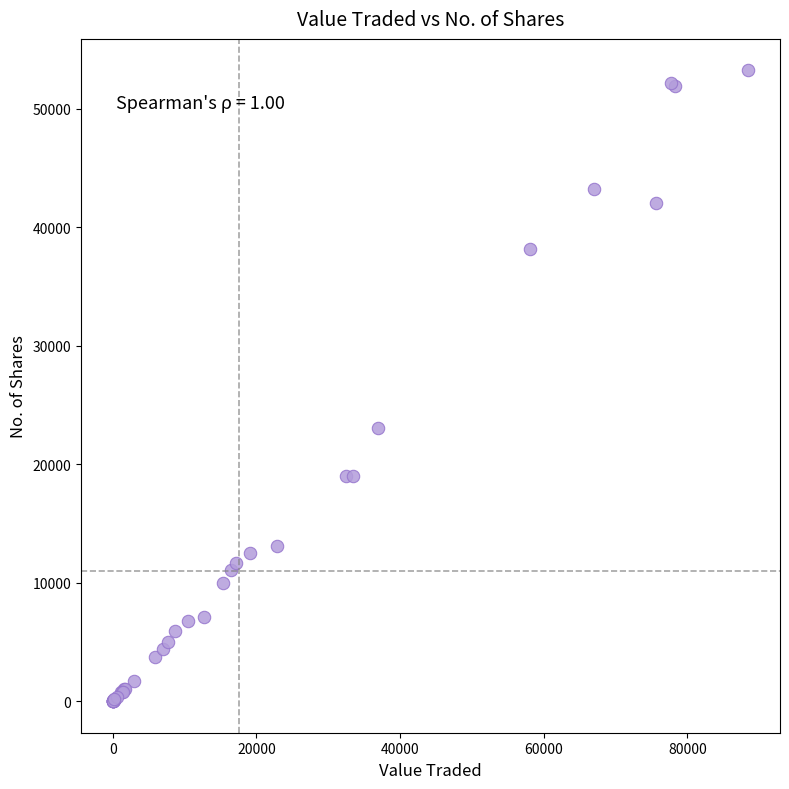

What Y value in the scatter plot is closest to 26622?

23050